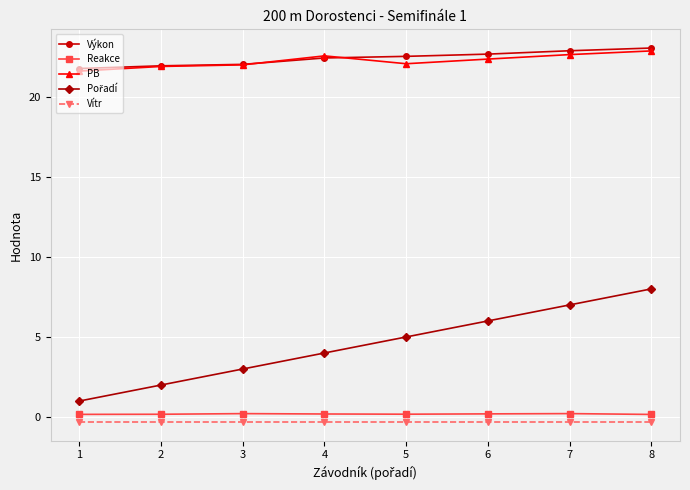

True or false: PB and Reakce cross at least once.

False